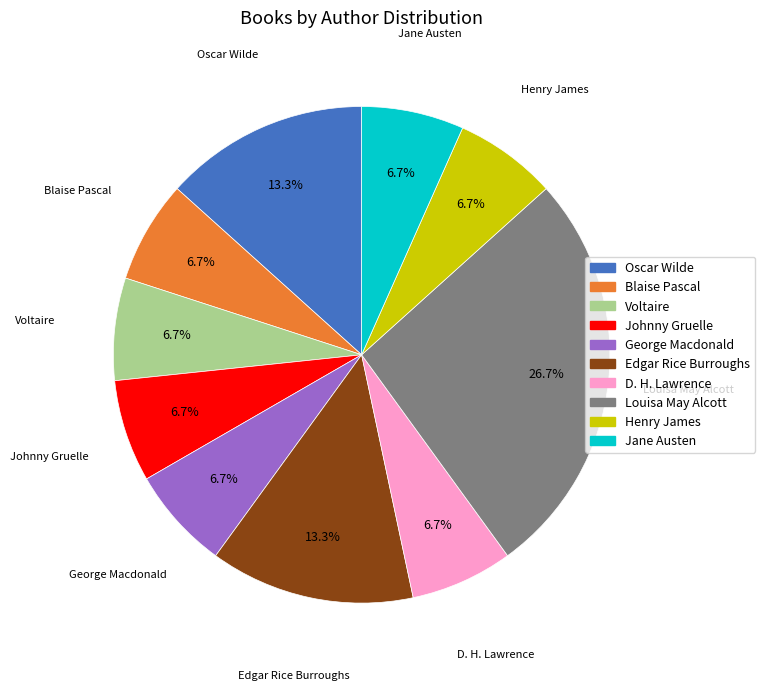

To the nearest percent, what percentage of the pie is Blaise Pascal?

7%